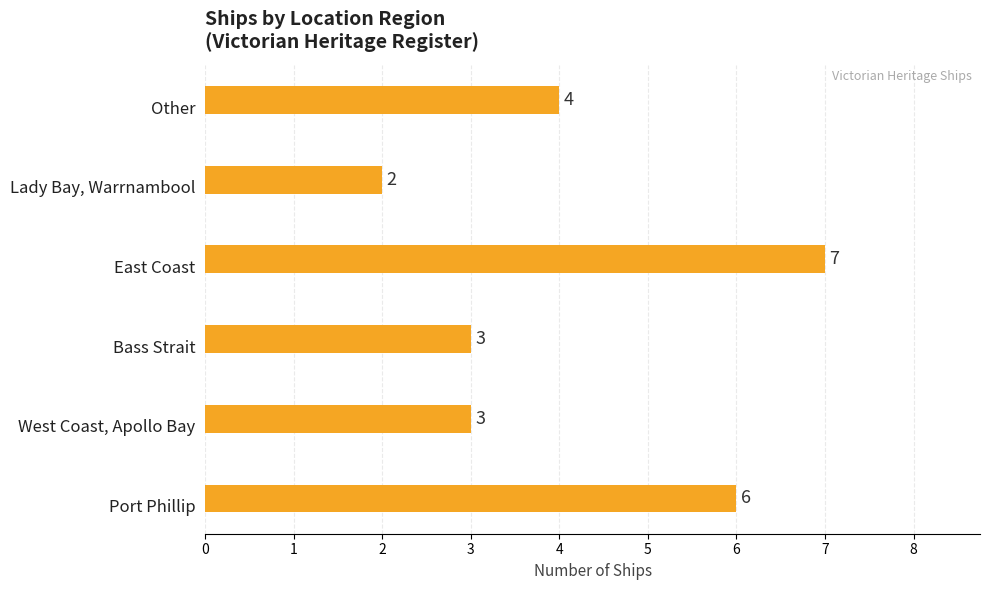

What is the approximate value at Port Phillip?

6